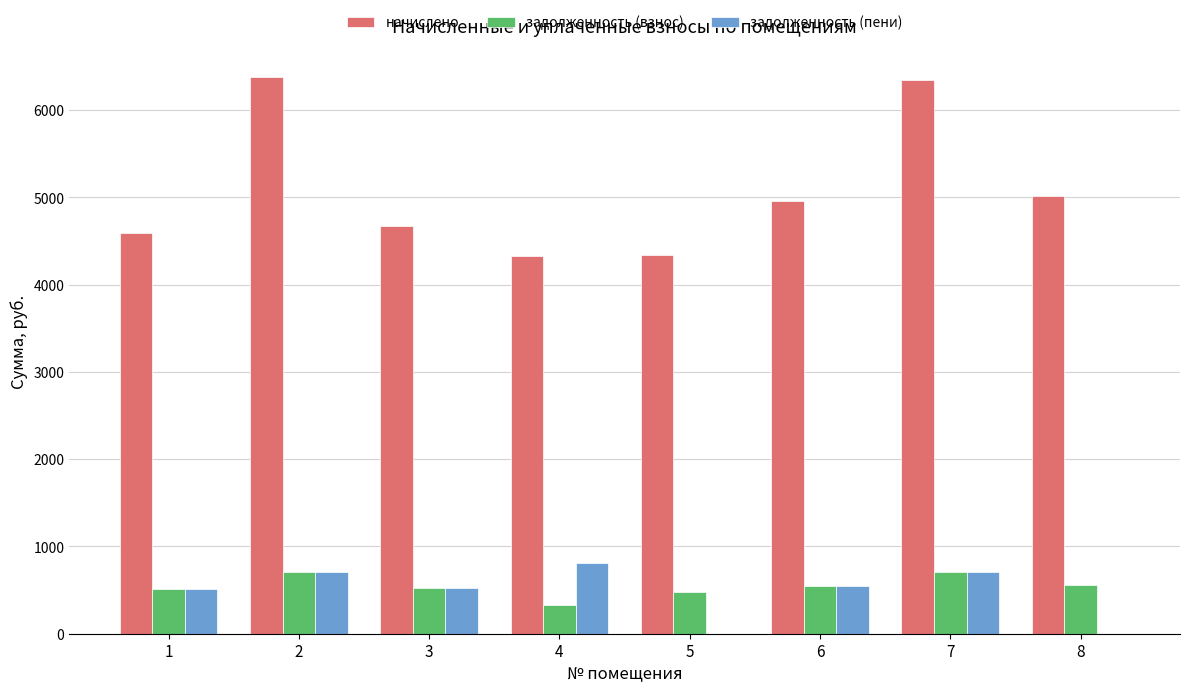

What is the maximum value shown in the chart?

6380.7